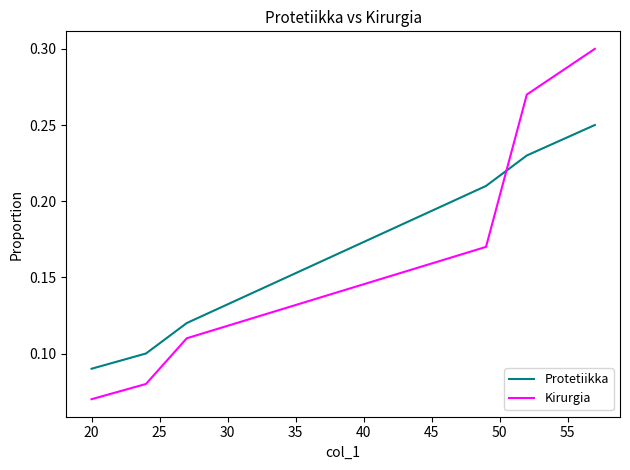

How many times do Protetiikka and Kirurgia cross each other?

1